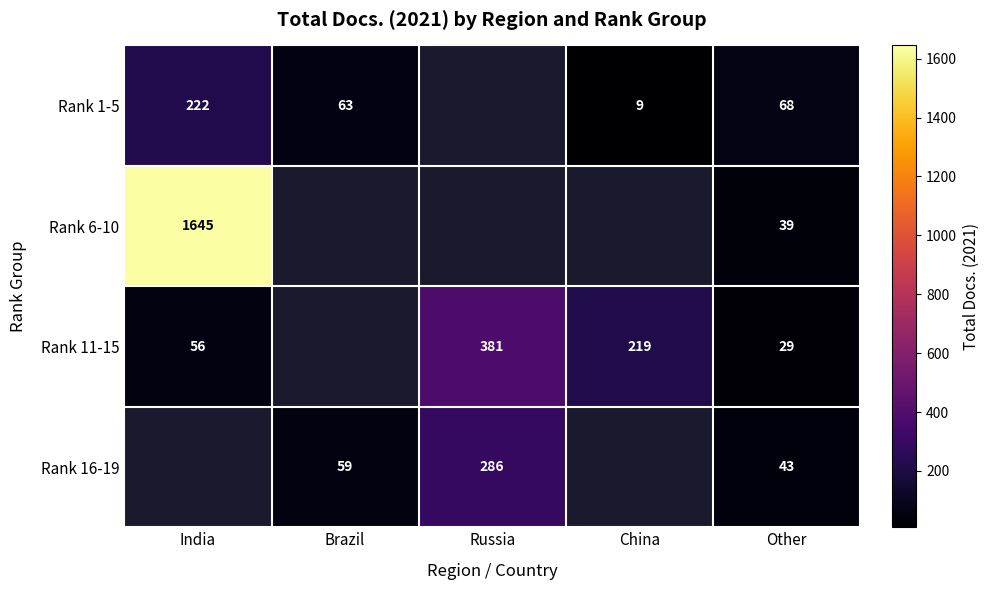

What is the total value across all series at Other?

179